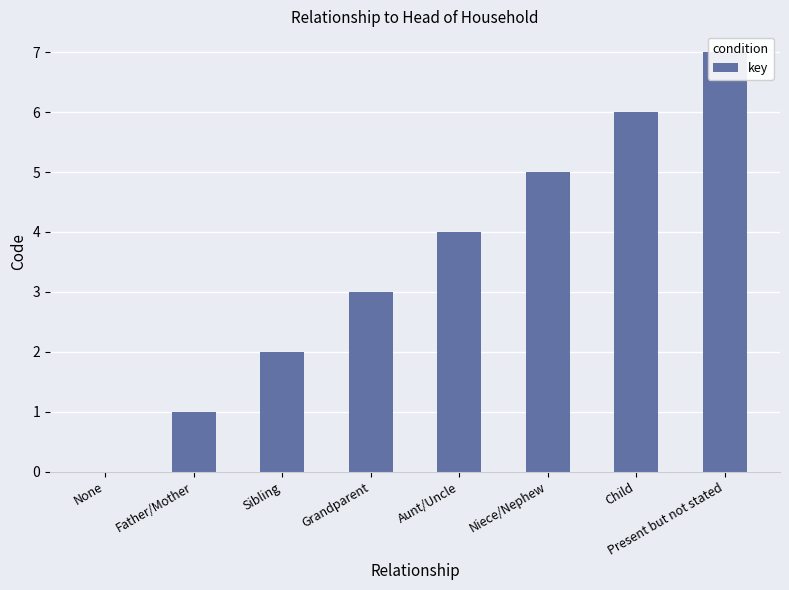

Does the chart contain stacked bars?

No